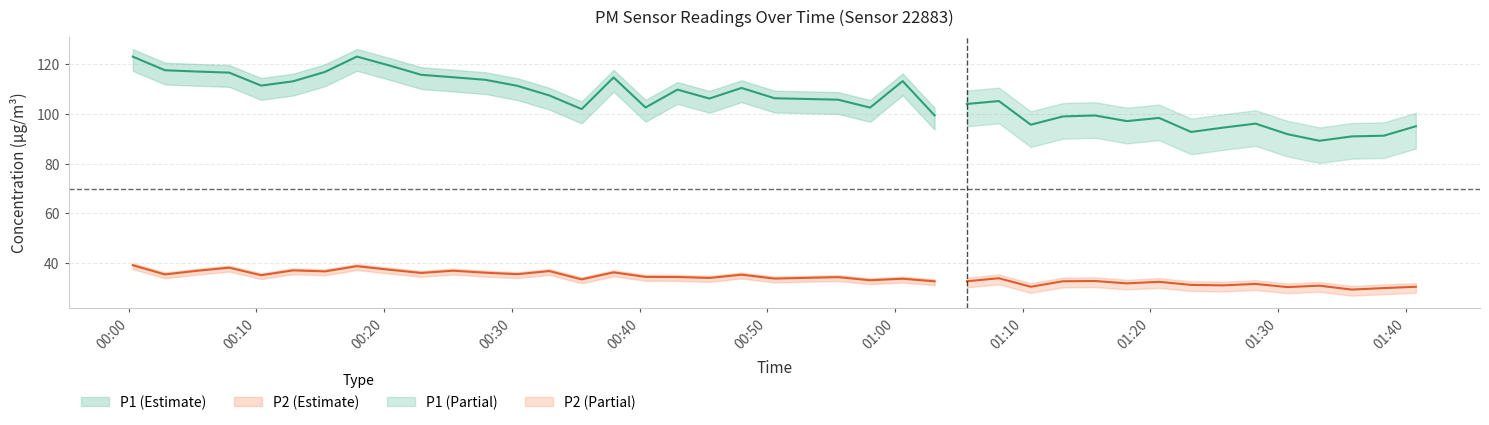

Rank the categories by P1 value from highest to lowest.

7, 0, 8, 1, 2, 6, 3, 9, 10, 15, 11, 23, 5, 4, 12, 19, 17, 13, 20, 18, 21, 26, 25, 16, 22, 14, 24, 29, 28, 31, 30, 34, 27, 39, 33, 32, 35, 38, 37, 36